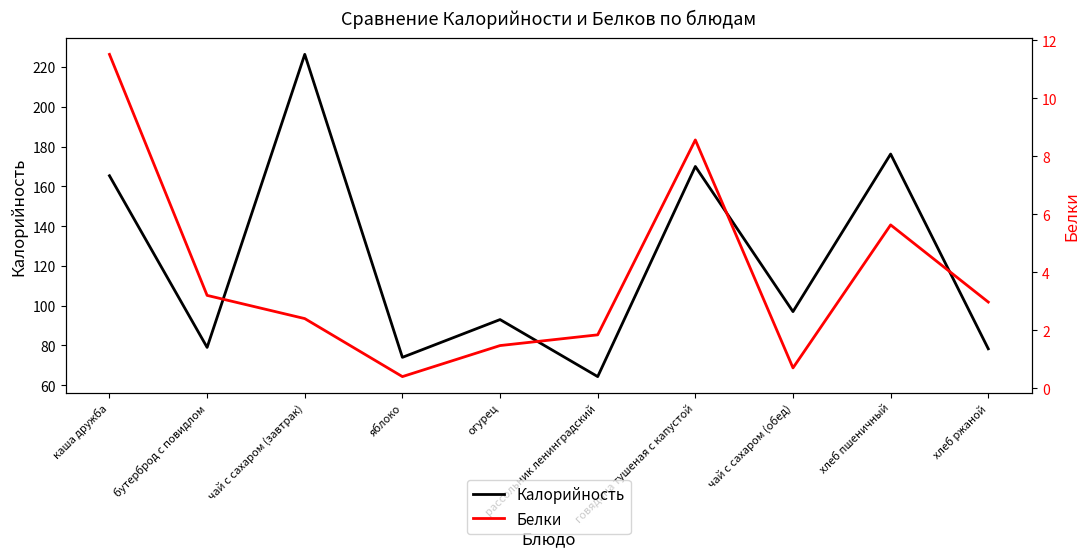

Rank the series by their average value, from highest to lowest.

Калорийность, Белки